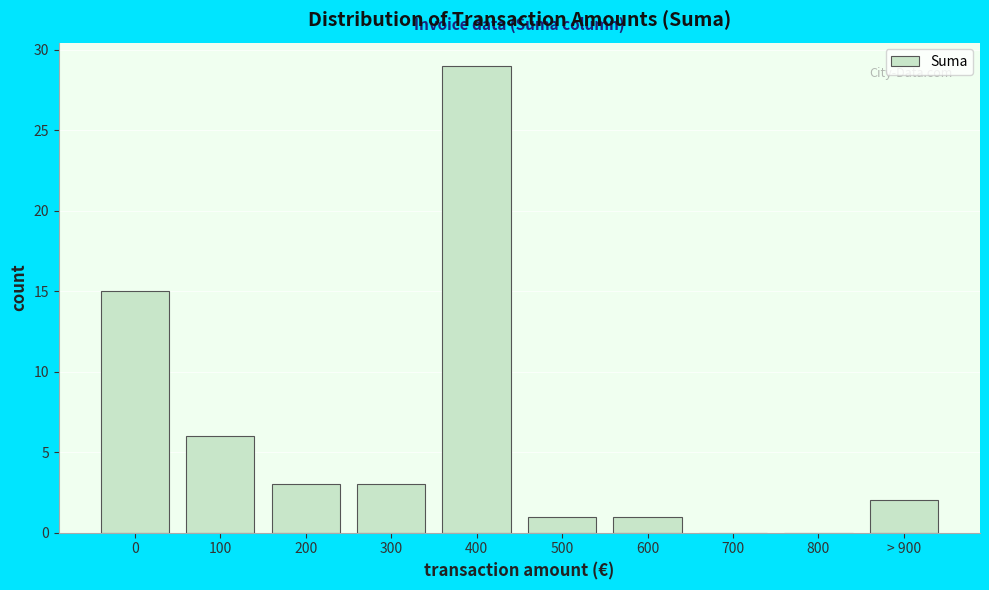

Reading right to left, extract all data points from this chart.

> 900=2	800=0	700=0	600=1	500=1	400=29	300=3	200=3	100=6	0=15